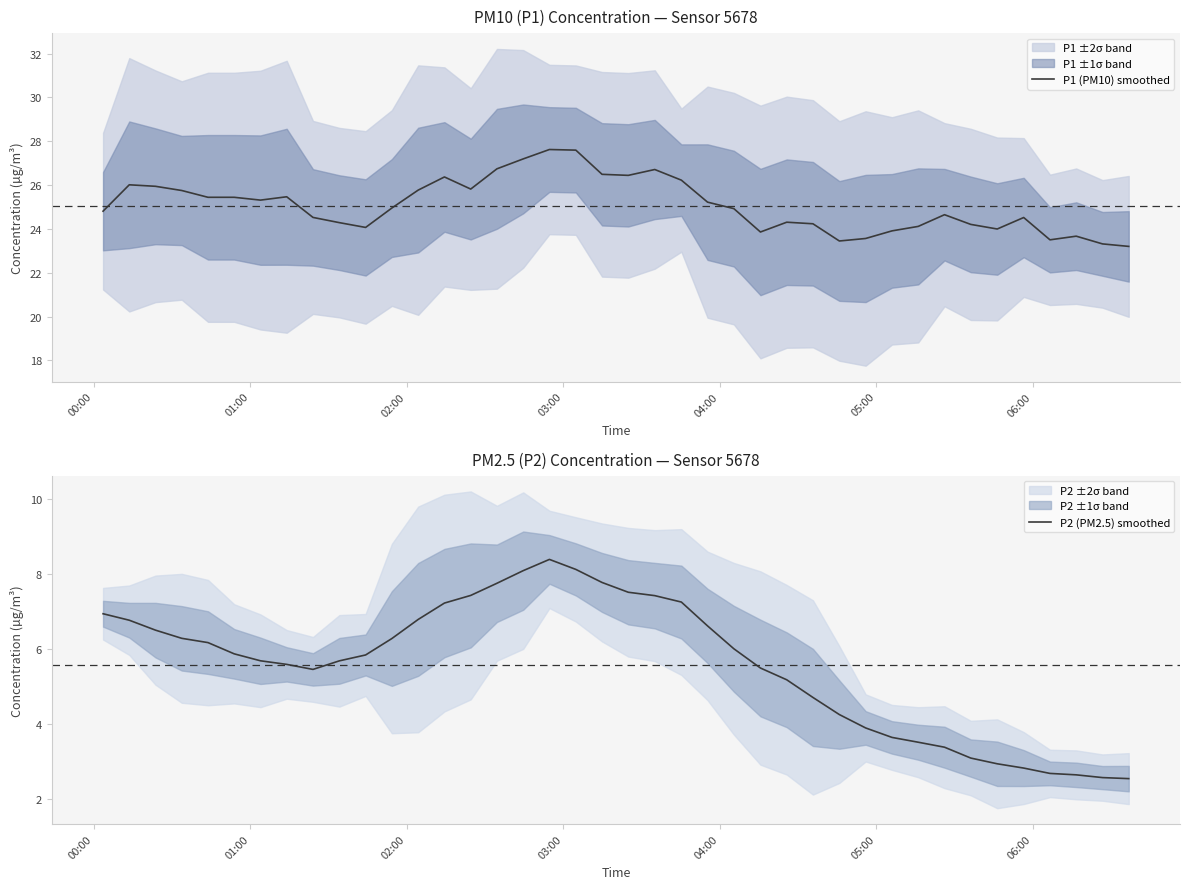

True or false: P1 (PM10) smoothed and P2 (PM2.5) smoothed cross at least once.

False